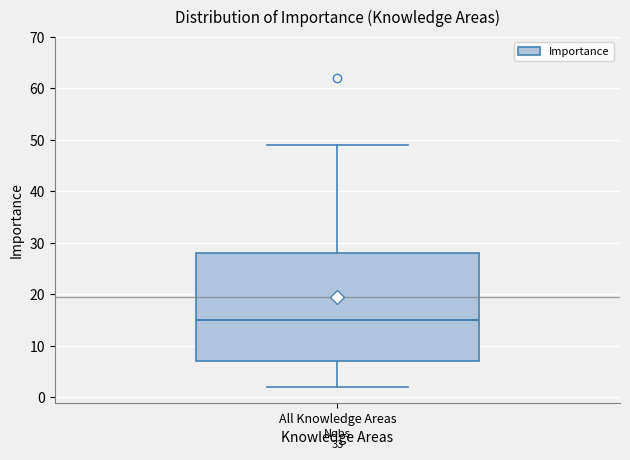

Where is the upper edge of the box for All Knowledge Areas on the y-axis? The values are not printed on the chart, so give them approximately, as read against the axis.

28